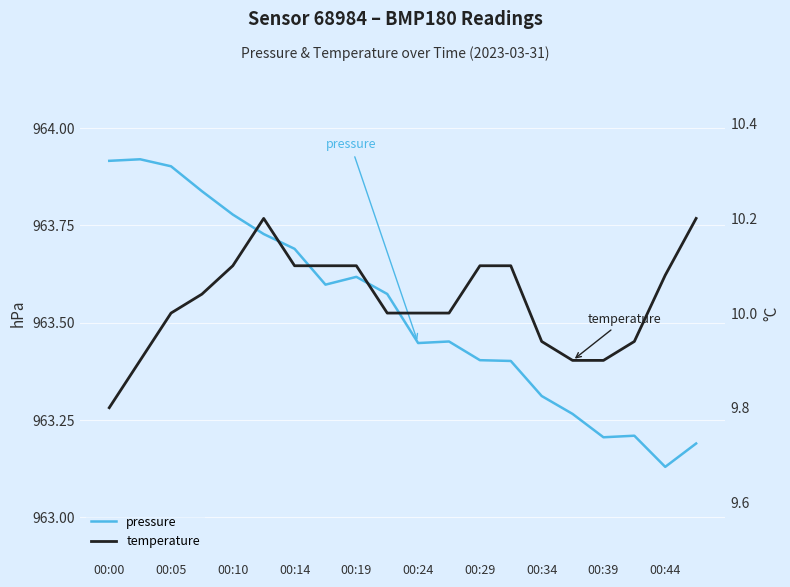

Rank the series by their average value, from highest to lowest.

pressure, temperature